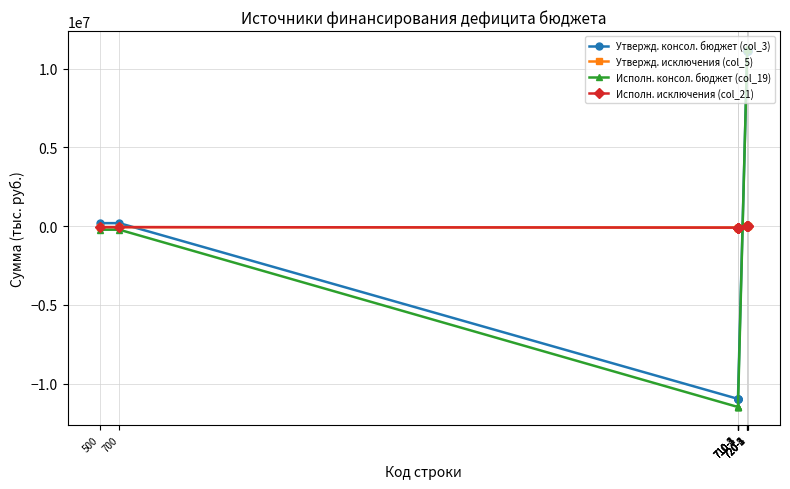

What is the label of the 5th point from the right?

720-1